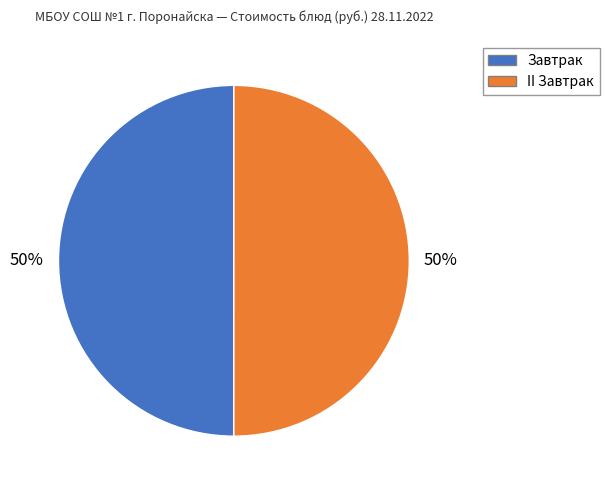

To the nearest percent, what is the difference between the largest and smallest slice percentages?

0%